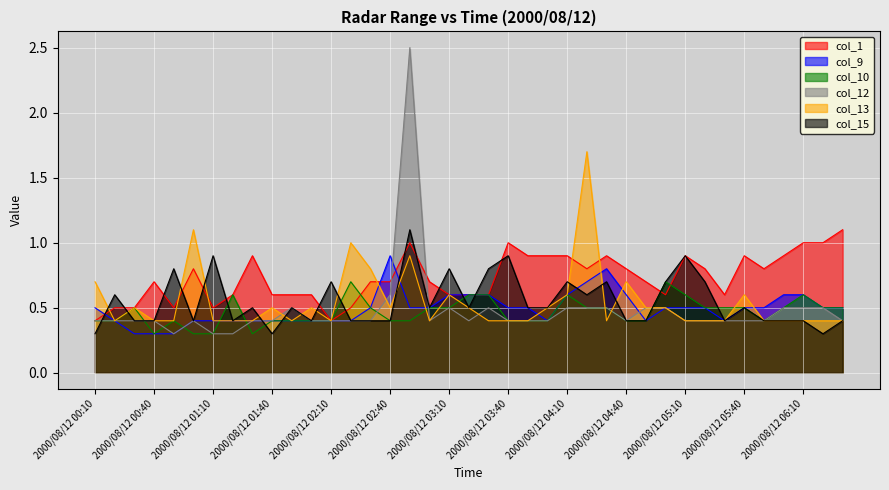

How many lines are shown in the chart?

6